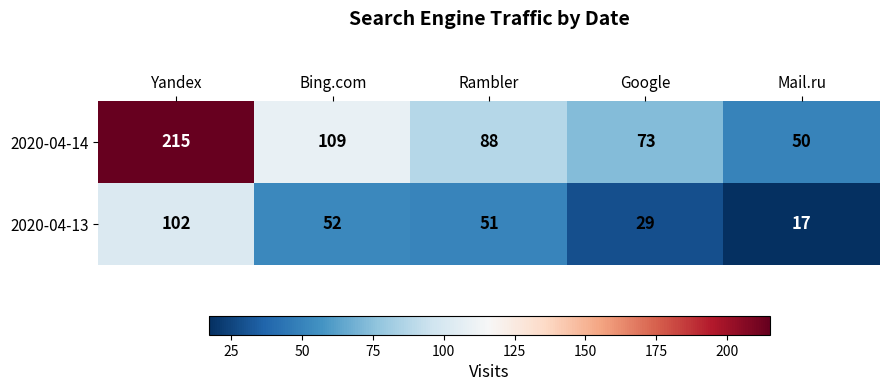

True or false: 2020-04-13 has a value of 29 at Google.

True